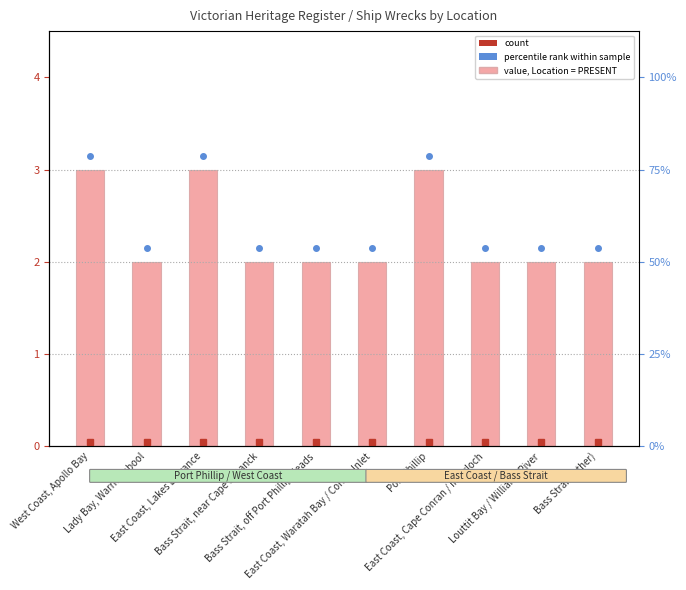

Reading left to right, transcribe all the data shown in this chart.

3	2	3	2	2	2	3	2	2	2